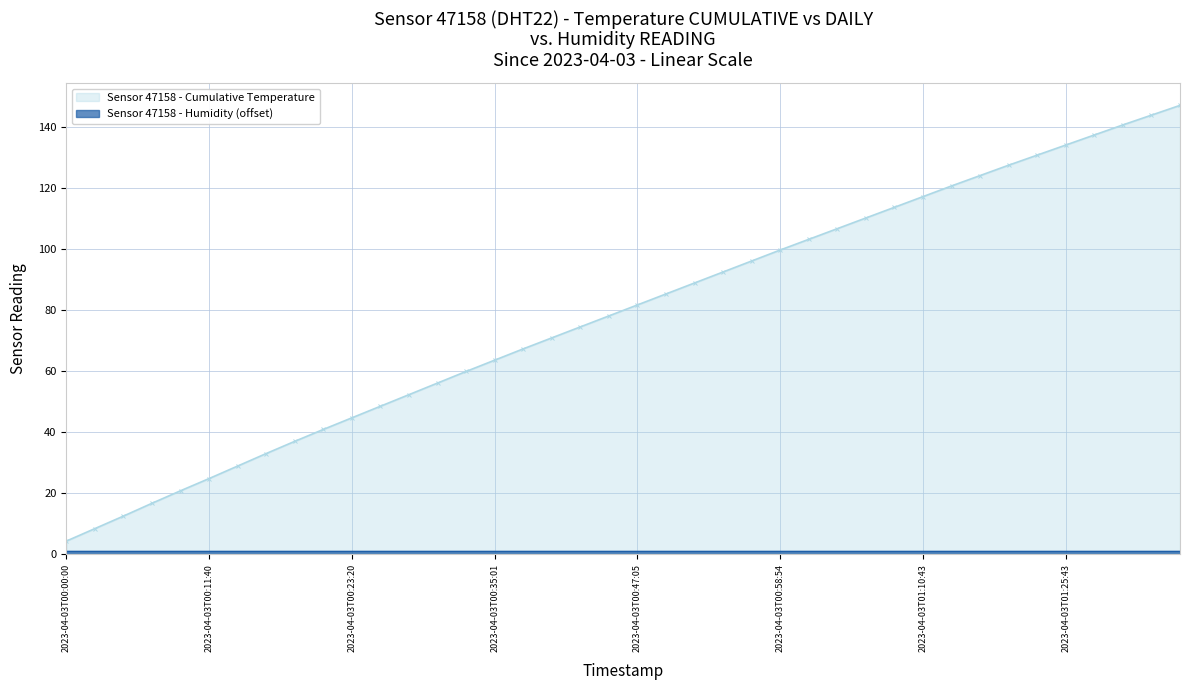

What is the lowest value of the Sensor 47158 - Cumulative Temperature series?

4.2